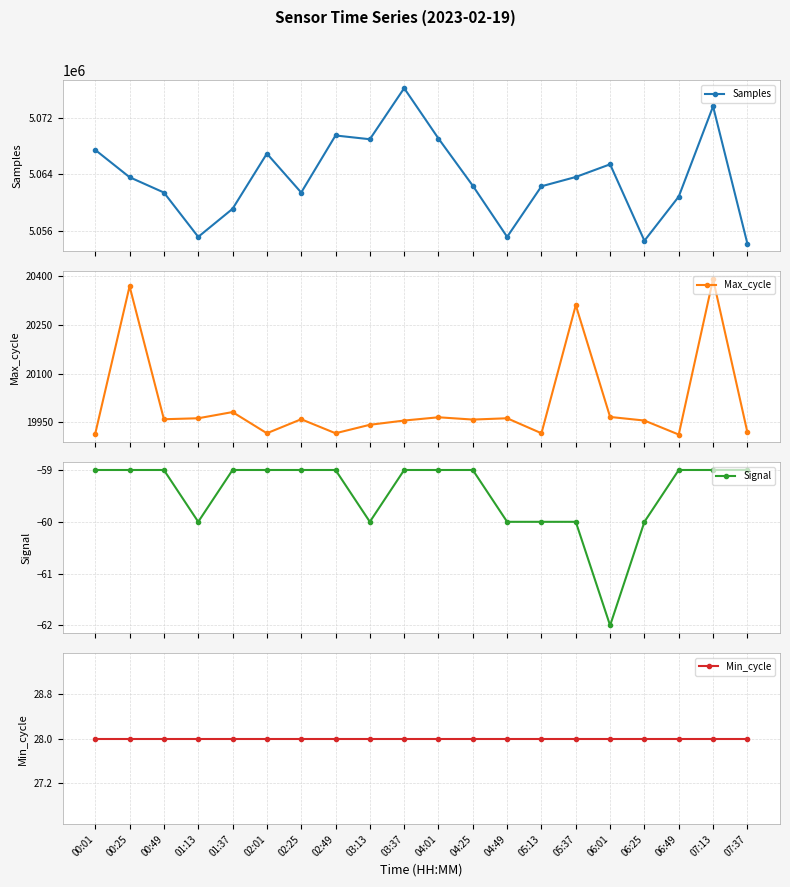

At 00:25, list the series in order from smallest to largest.

Signal, Min_cycle, Max_cycle, Samples